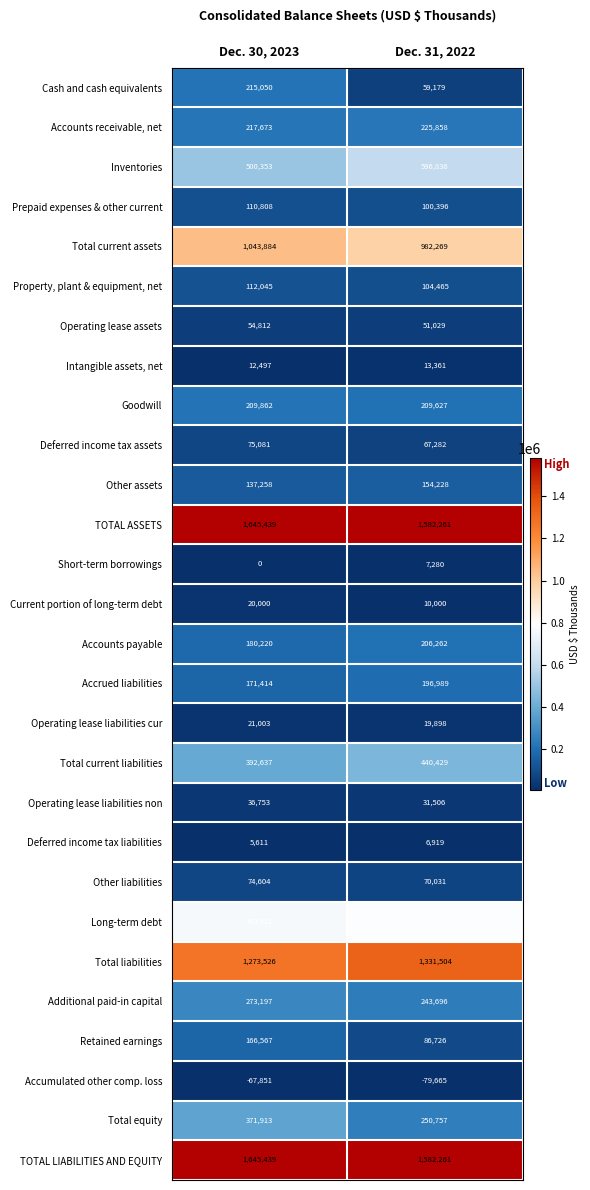

At how many categories does at least one series exceed 969546?

2